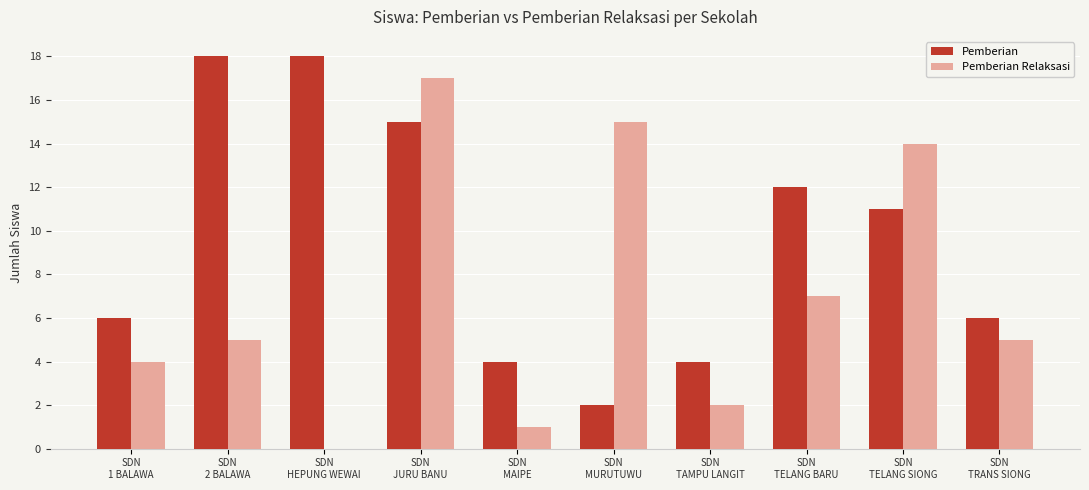

What are all the series names shown in the legend?

Pemberian, Pemberian Relaksasi